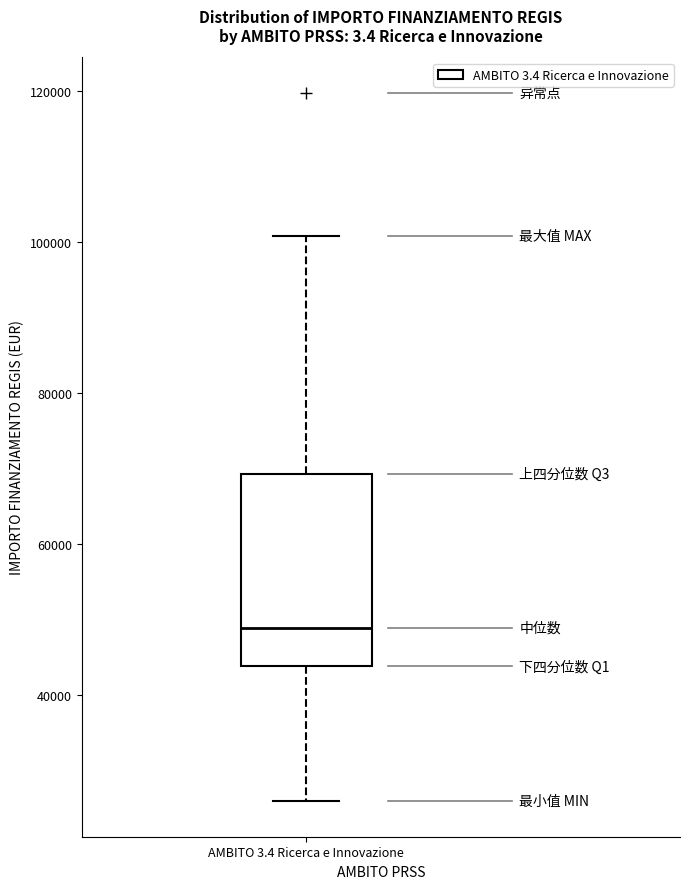

Where is the lower edge of the box for AMBITO 3.4 Ricerca e Innovazione on the y-axis? The values are not printed on the chart, so give them approximately, as read against the axis.

44000